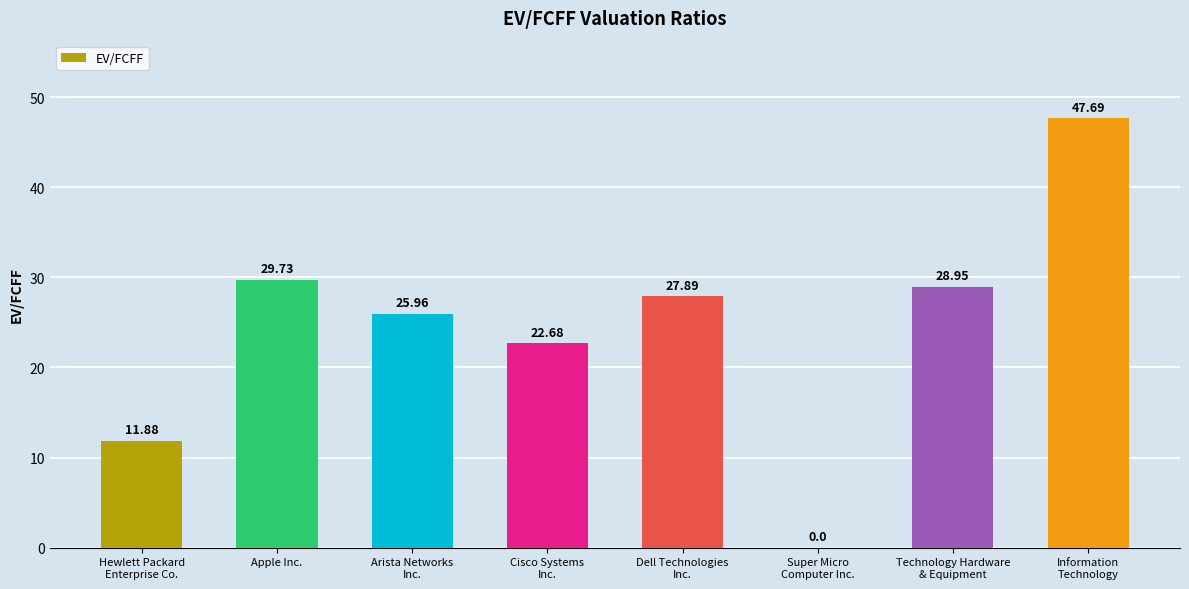

How many distinct data groups are displayed?

1